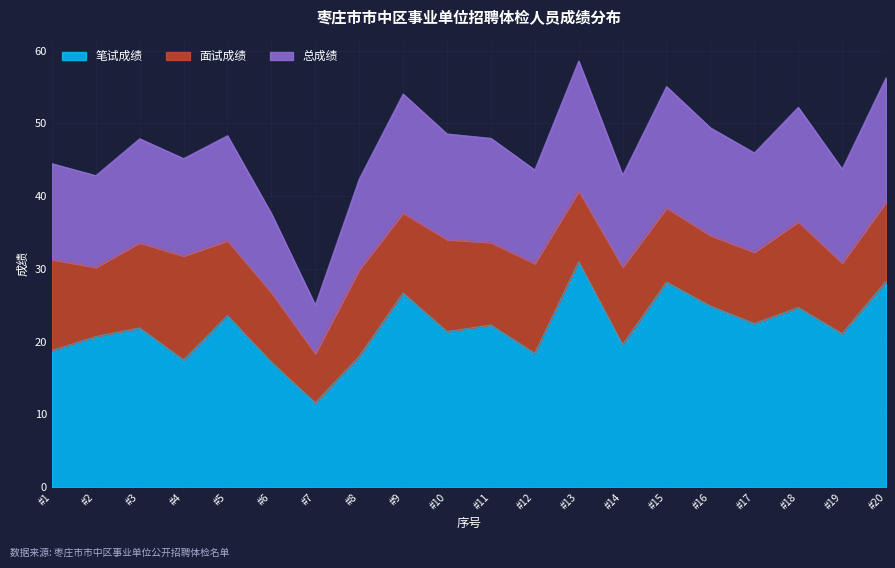

What is the value of the 笔试成绩 point at the 18th from the left?

24.7